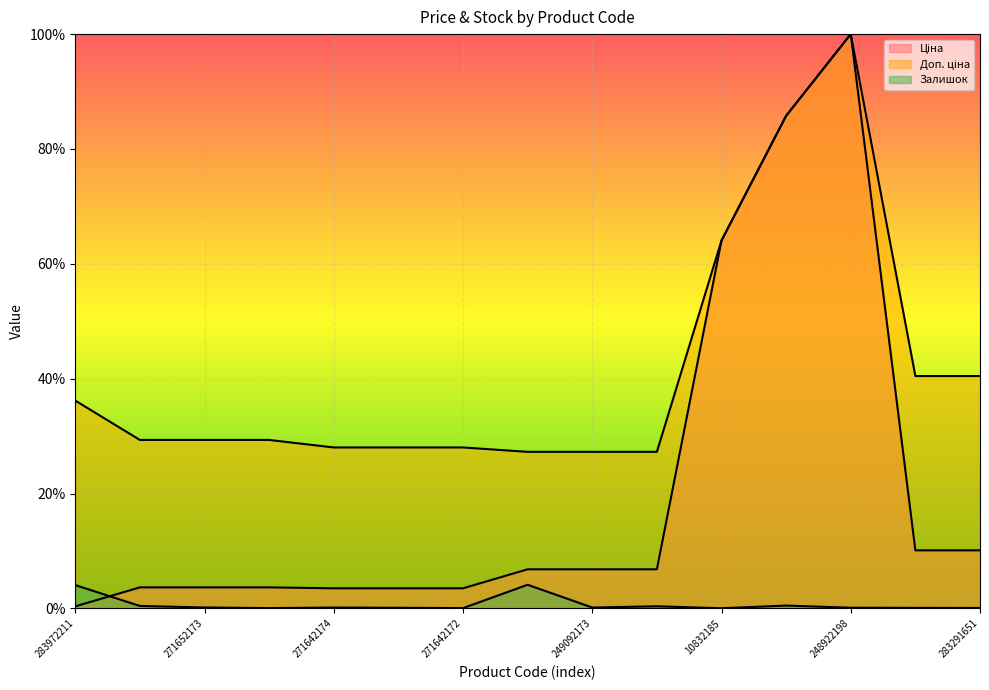

True or false: Ціна and Доп. ціна cross at least once.

False